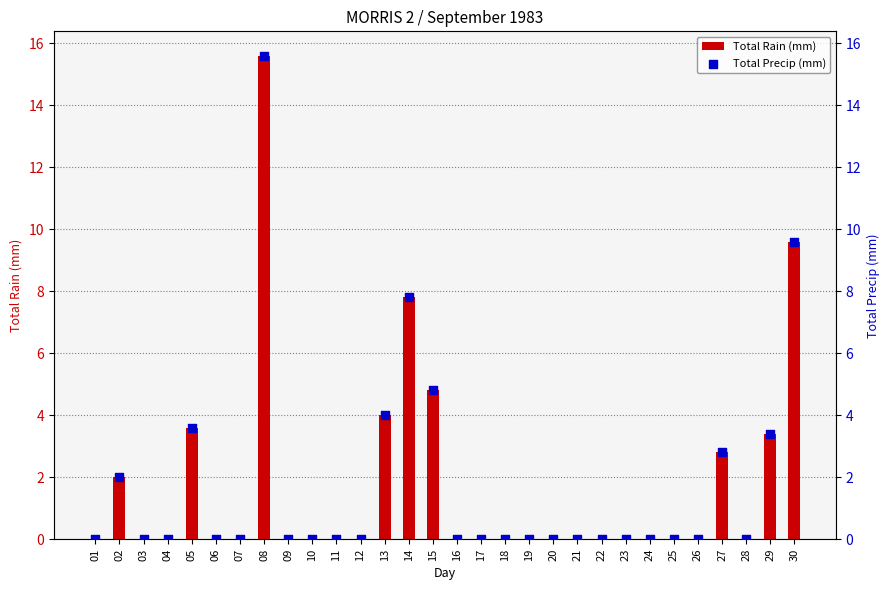

Which series reaches the maximum Y coordinate?

Total Rain (mm)